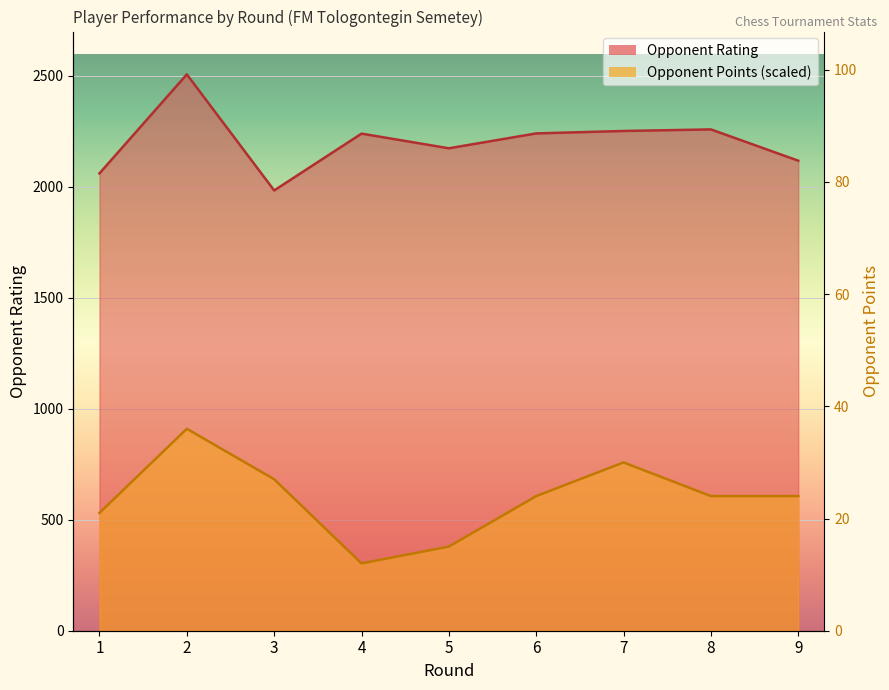

True or false: Rating and Points intersect in this chart.

False